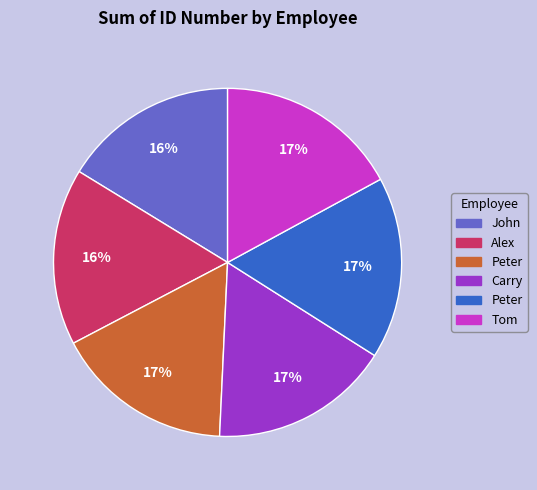

To the nearest percent, what is the average slice percentage?

17%